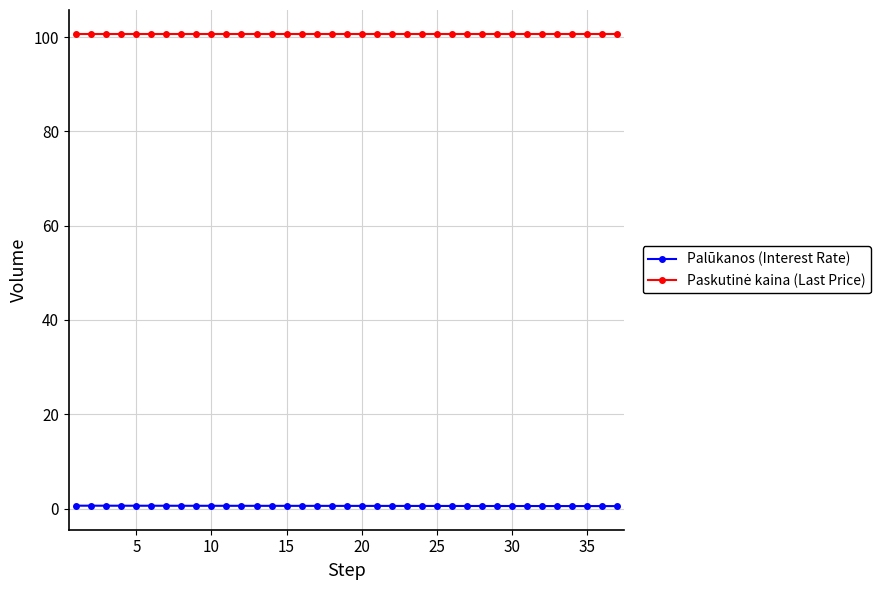

At how many categories does at least one series exceed 66?

37